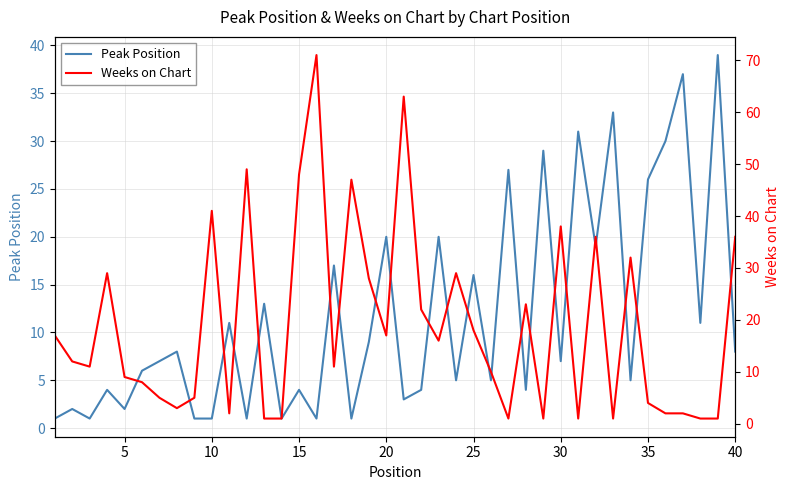

Is it true that Peak Position equals 5 at 25?

False